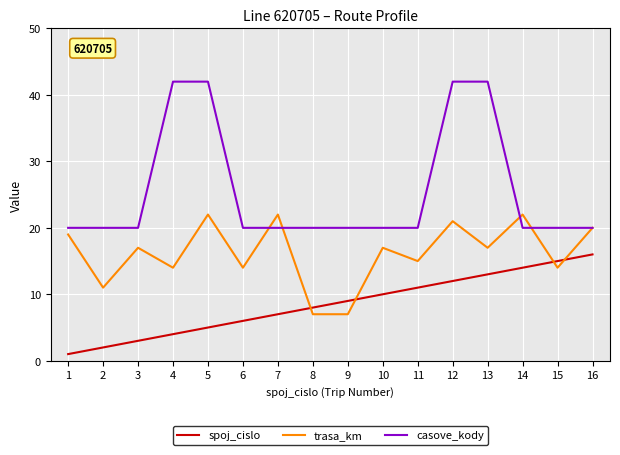

Which series ends up on top after the final intersection of trasa_km and spoj_cislo?

trasa_km